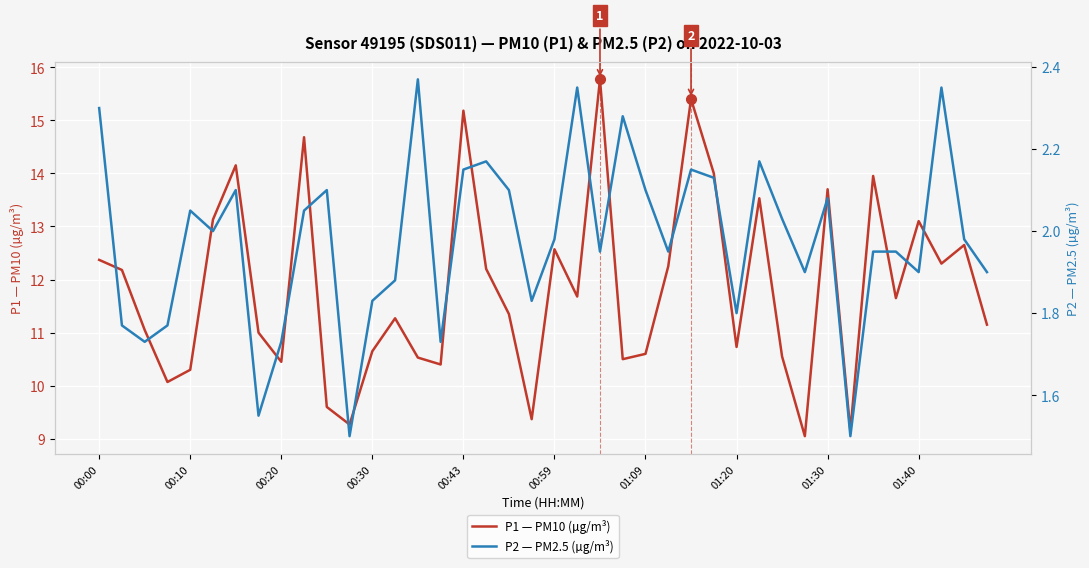

What position from the left is 18?

19